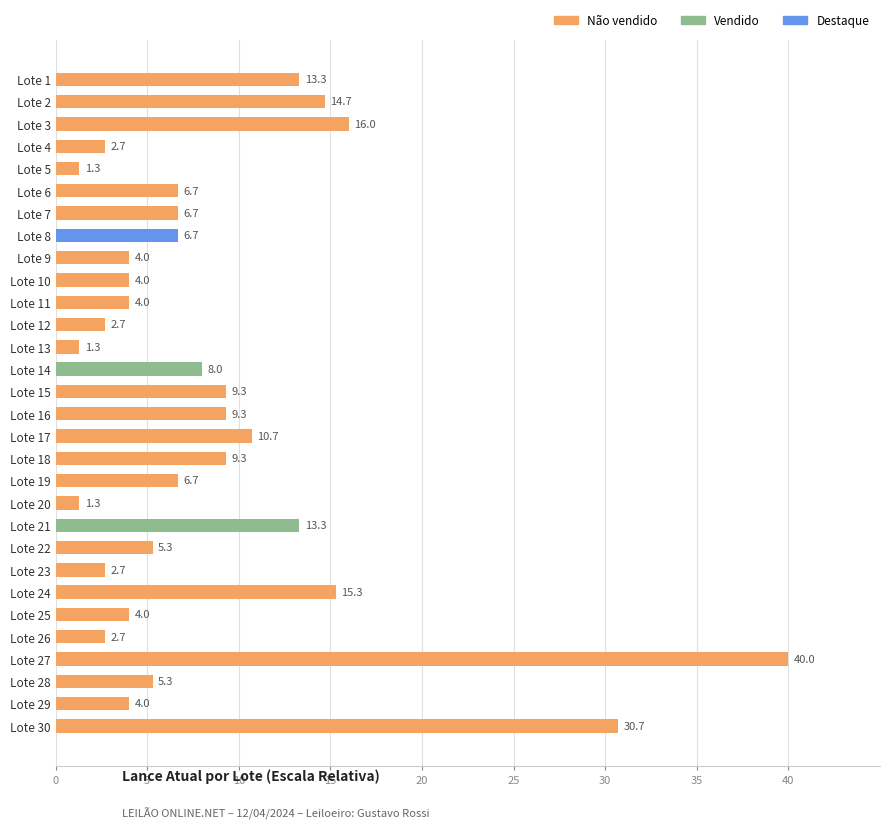

Is it true that the value at Lote 15 is 14.8?

False